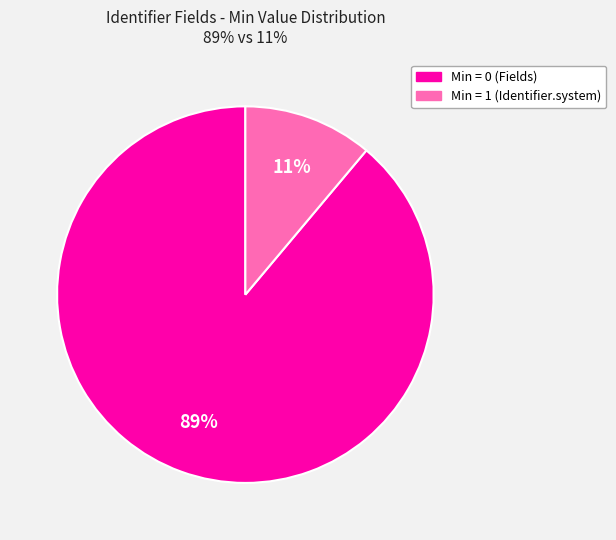

Is there any slice that represents more than half of the pie?

Yes